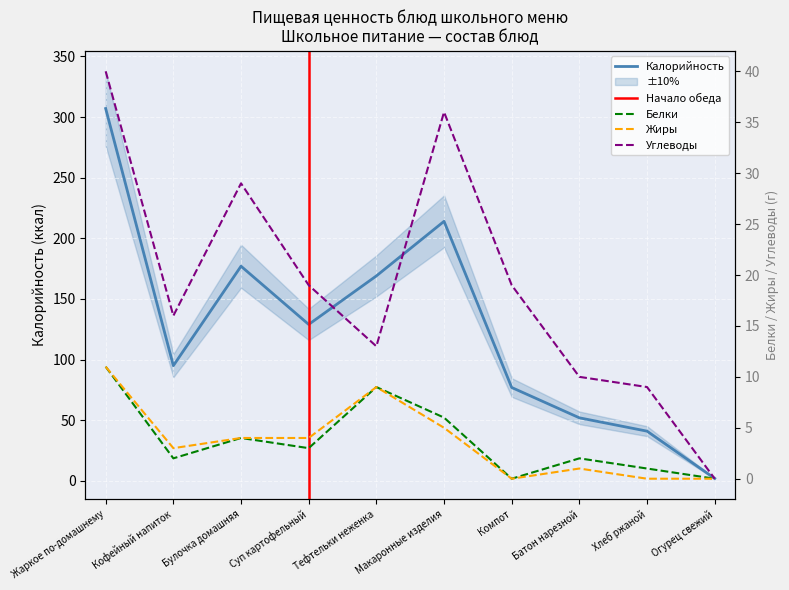

What is the difference between the highest and lowest values at Макаронные изделия?

209